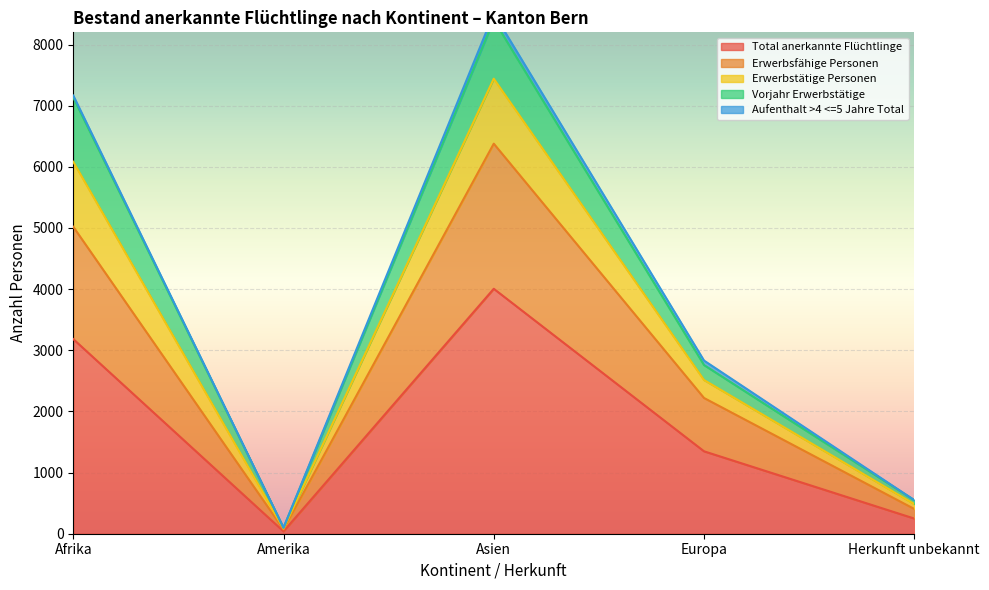

Where is Total anerkannte Flüchtlinge nearest to the value 2022?

Europa